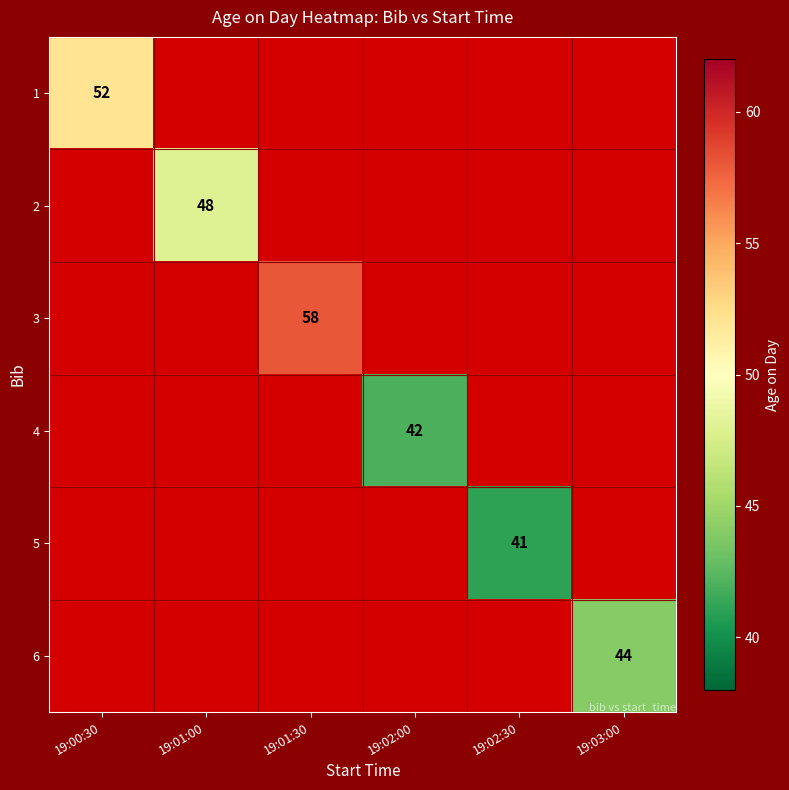

Which category has the highest value across all series?

19:01:30